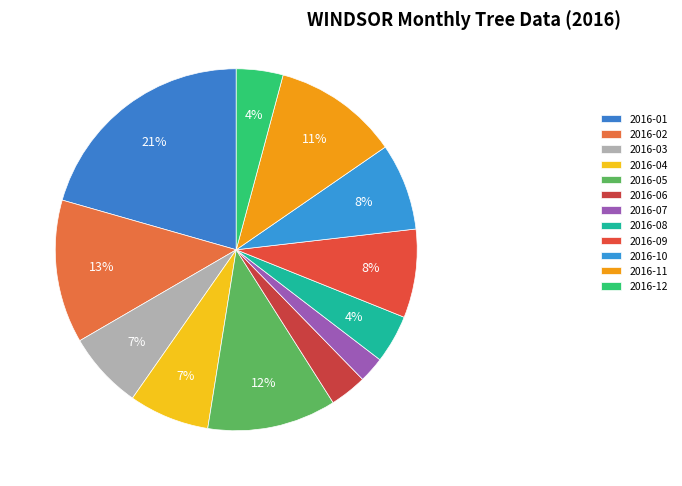

To the nearest percent, what is the combined percentage of 2016-10 and 2016-02?

21%